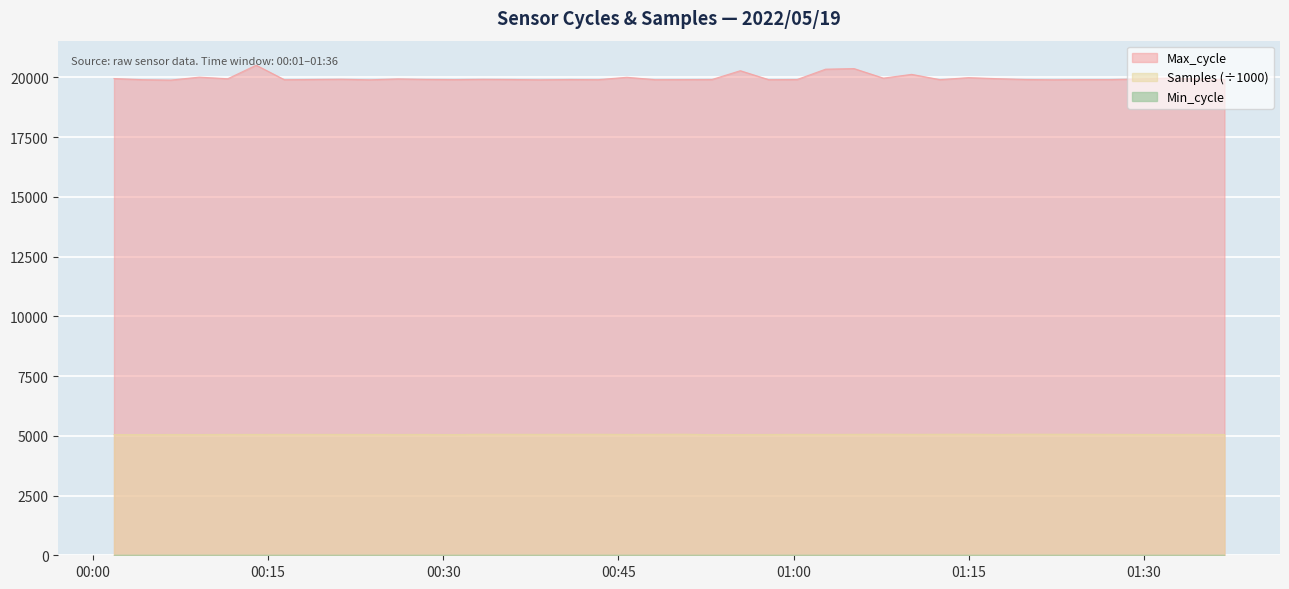

At how many categories does at least one series exceed 17500?

40